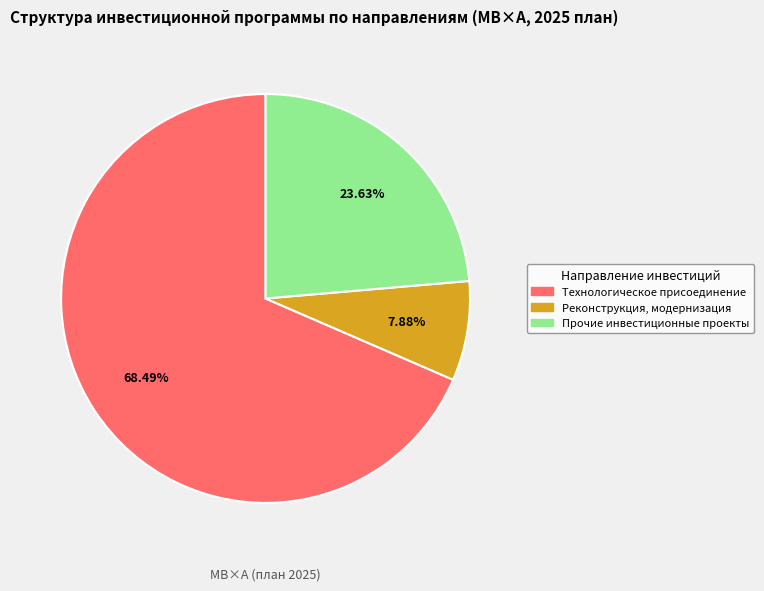

Is there any slice that represents more than half of the pie?

Yes